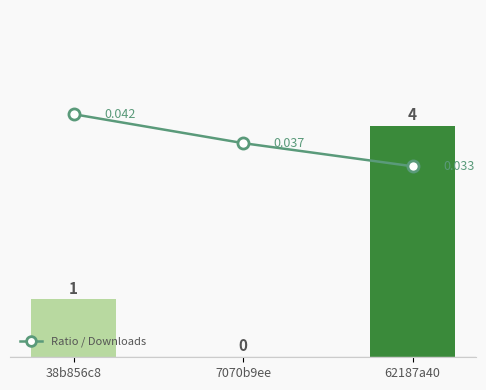

What position from the left is 38b856c8?

1